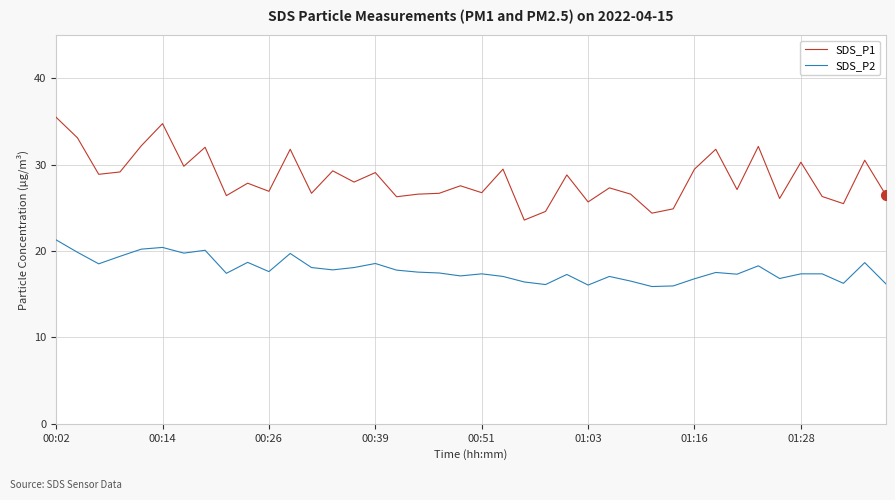

What is the difference between the maximum and minimum values in the SDS_P2 series?

5.4